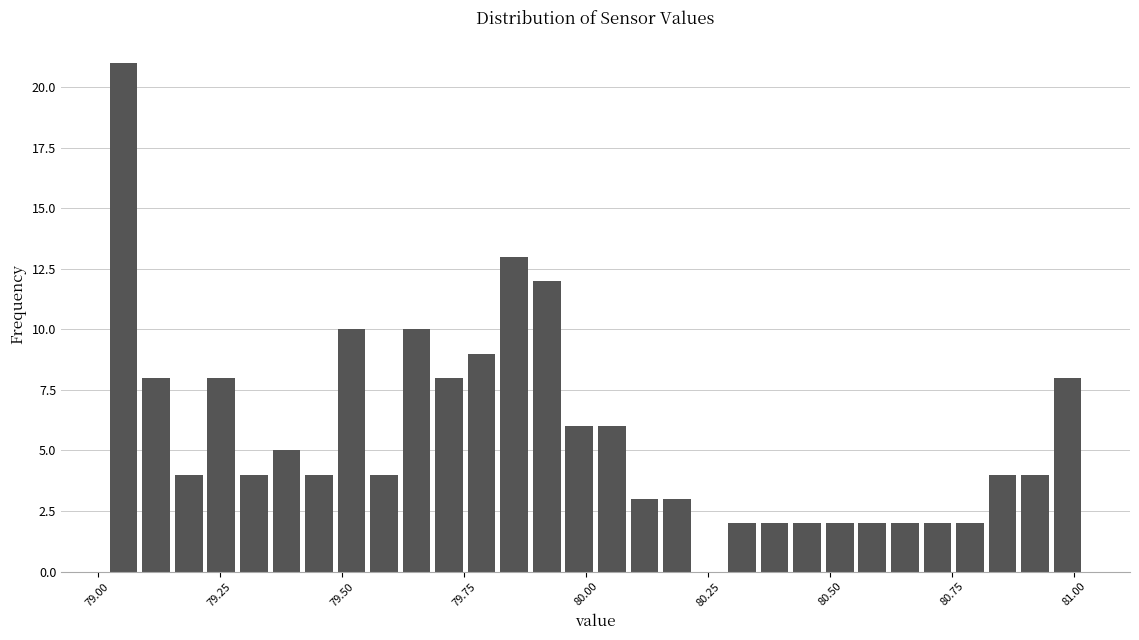

Read against the x-axis, roughly where is the centre of the tallest bar?

79.05